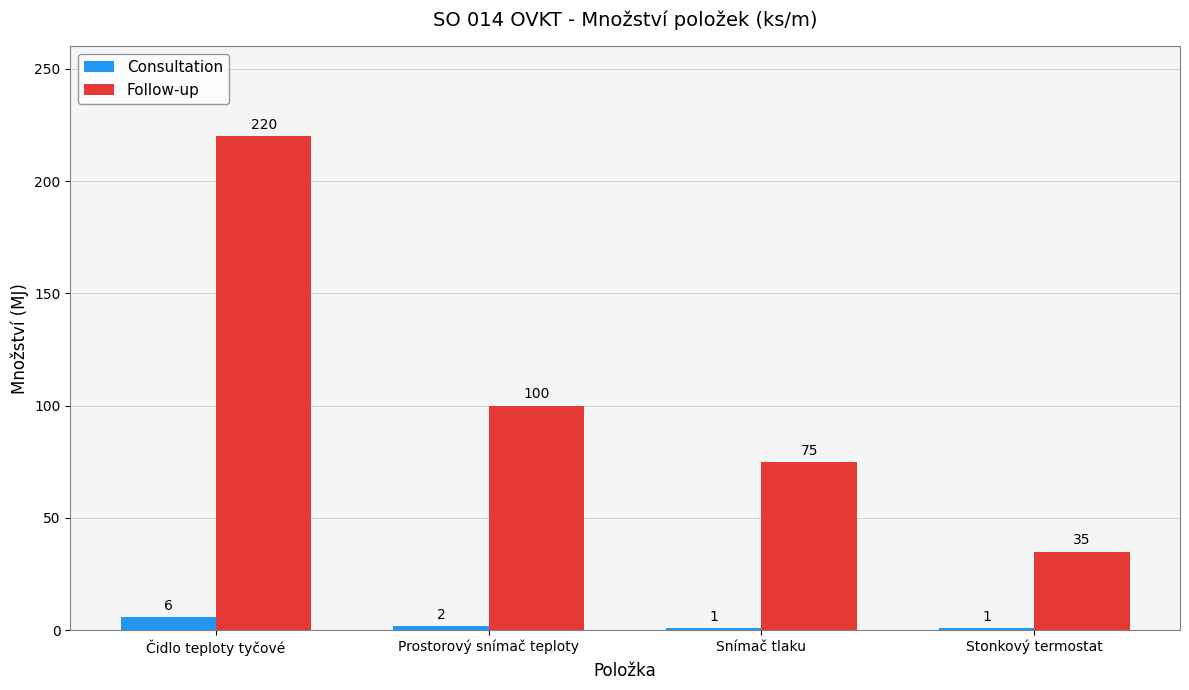

What are all the series names shown in the legend?

Consultation, Follow-up